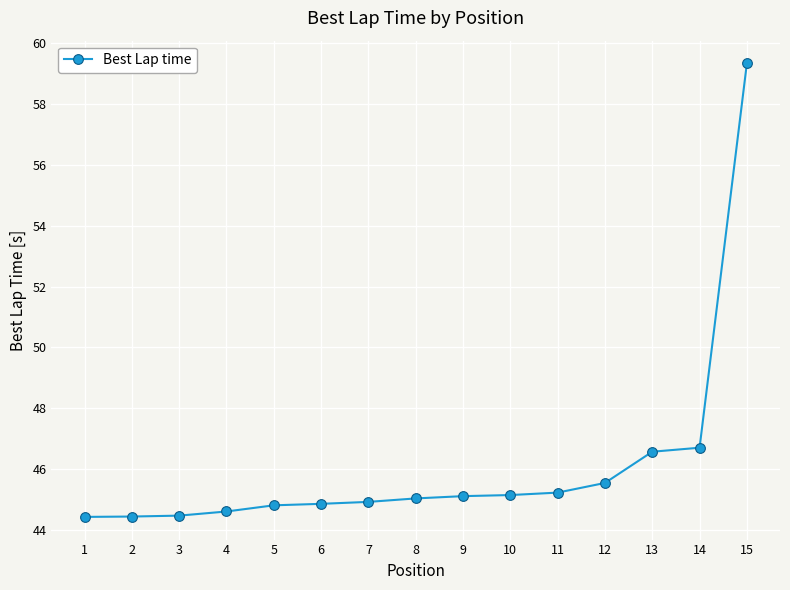

What is the greatest value displayed?

59.3